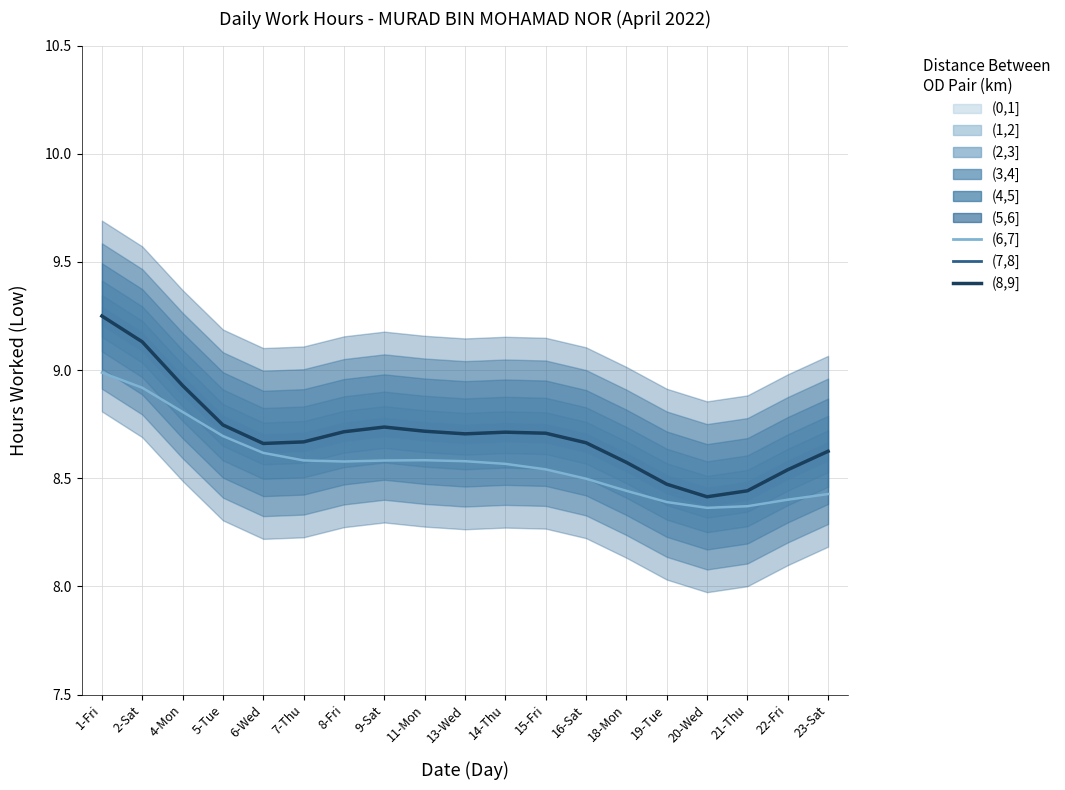

What is the highest value of the Smoothed Trend series?

9.0